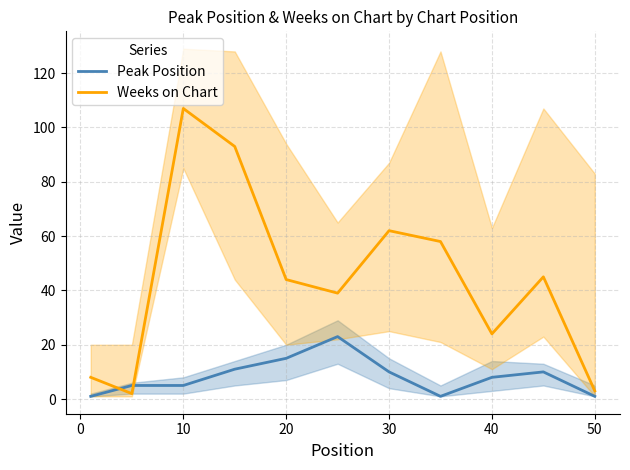

At which category is the sum across all series the highest?

10